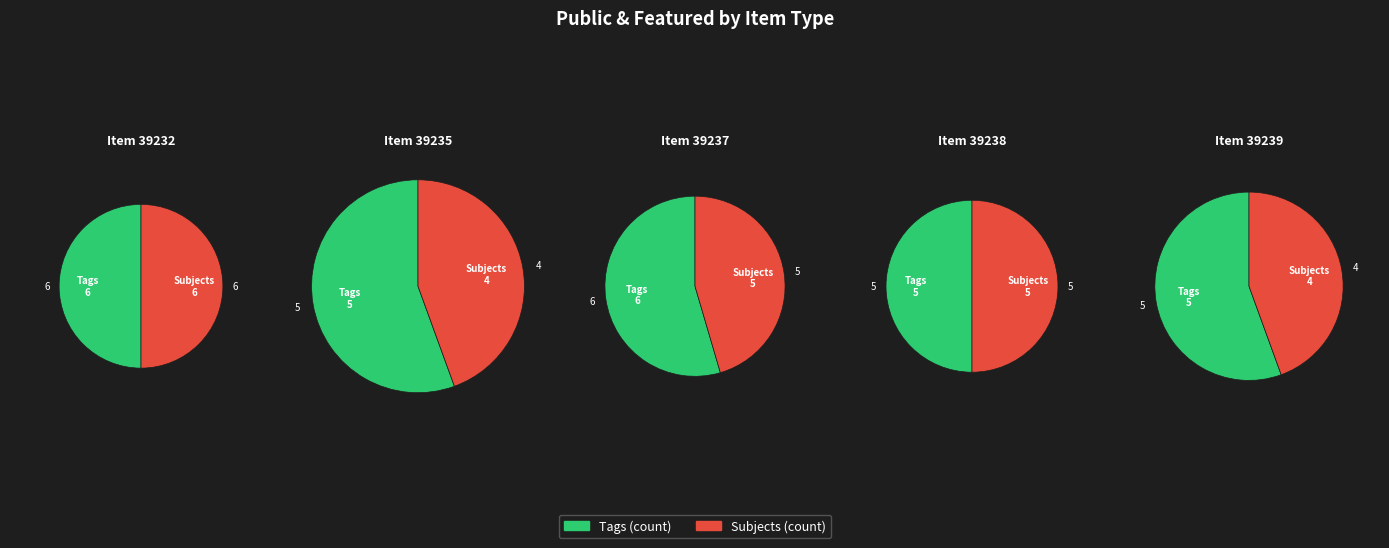

Which slice is the largest?

39232